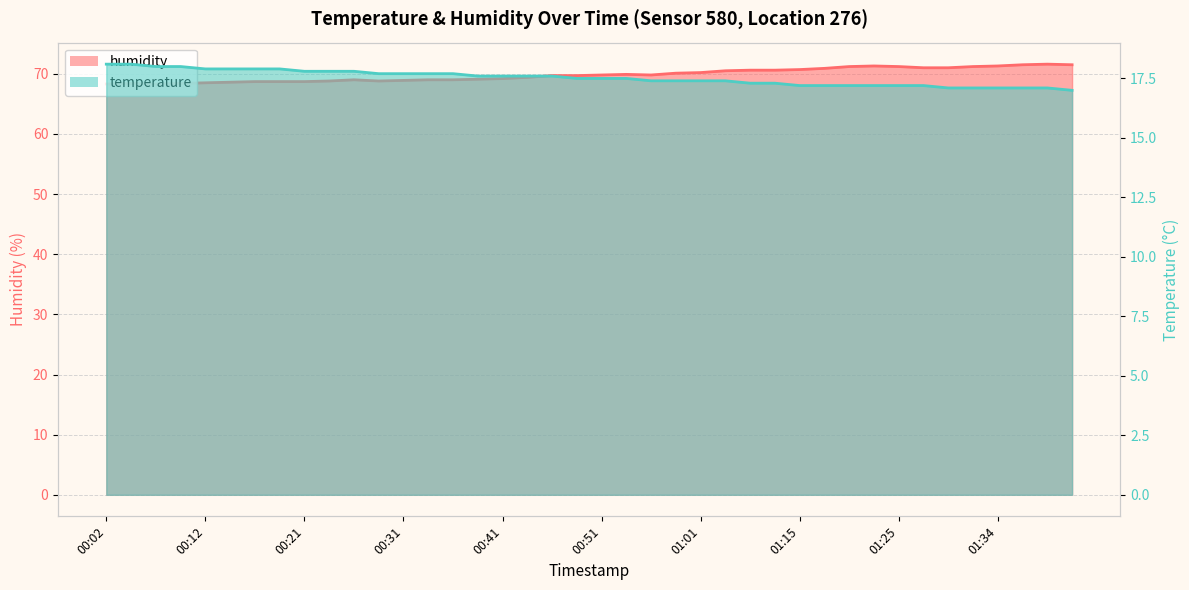

Is it true that humidity equals 71.0 at 01:29?

True